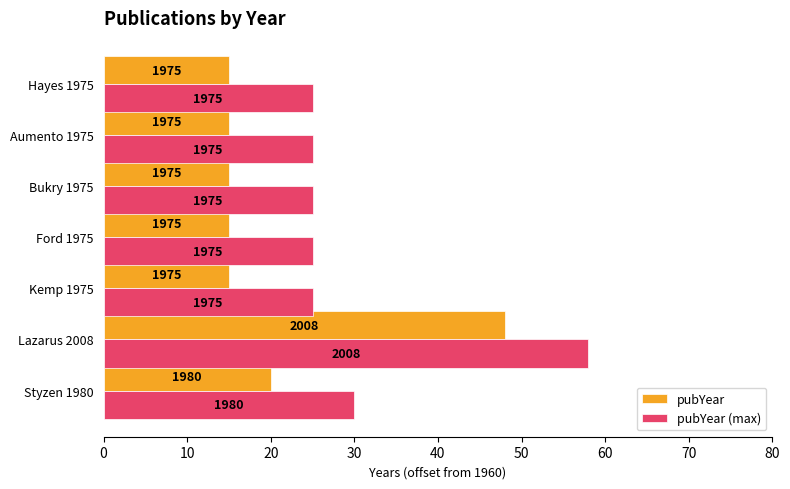

What is the average value of the pubYear (max) series?

30